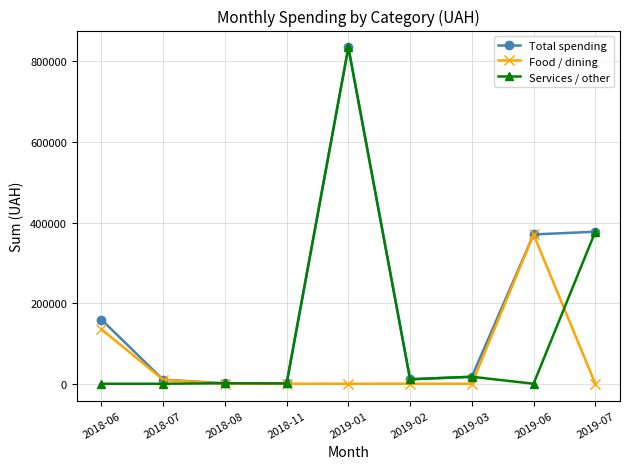

List the series in order of their overall mean, highest first.

Total spending, Services / other, Food / dining